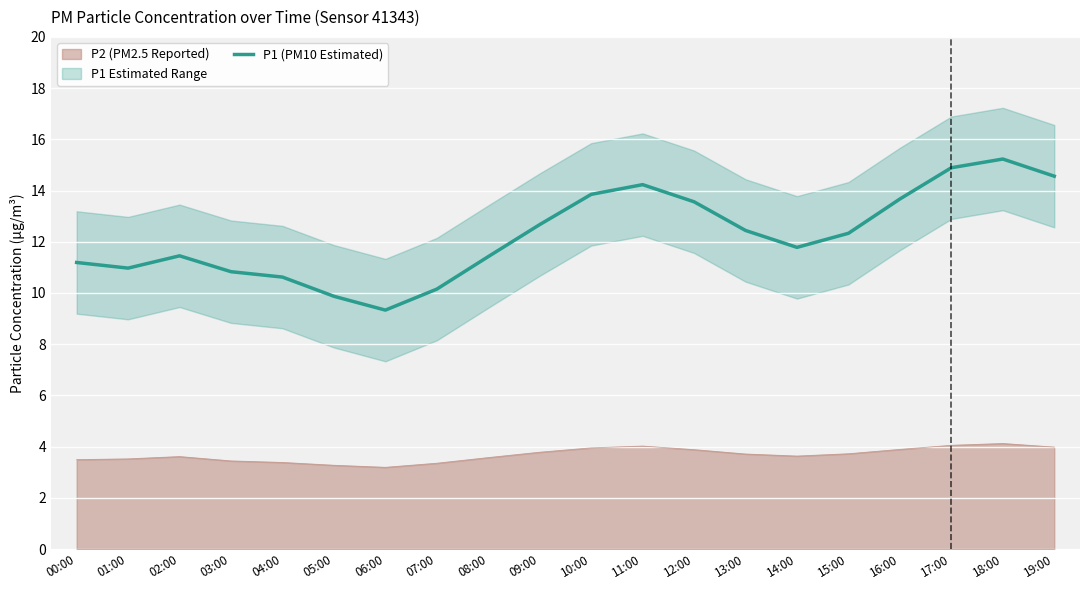

What is the maximum value shown in the chart?

15.2